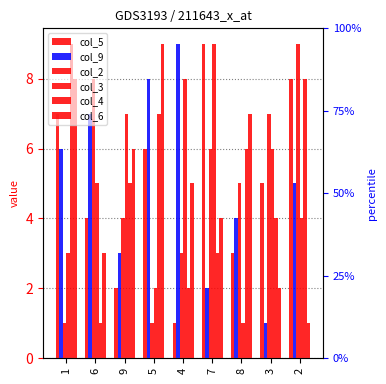

Reading left to right, extract all data points from this chart.

col_5: 1=7	6=4	9=2	5=6	4=1	7=9	8=3	3=5	2=8
col_9: 1=6	6=7	9=3	5=8	4=9	7=2	8=4	3=1	2=5
col_2: 1=1	6=8	9=4	5=1	4=3	7=6	8=5	3=7	2=9
col_3: 1=3	6=5	9=7	5=2	4=8	7=9	8=1	3=6	2=4
col_4: 1=9	6=1	9=5	5=7	4=2	7=3	8=6	3=4	2=8
col_6: 1=8	6=3	9=6	5=9	4=5	7=4	8=7	3=2	2=1